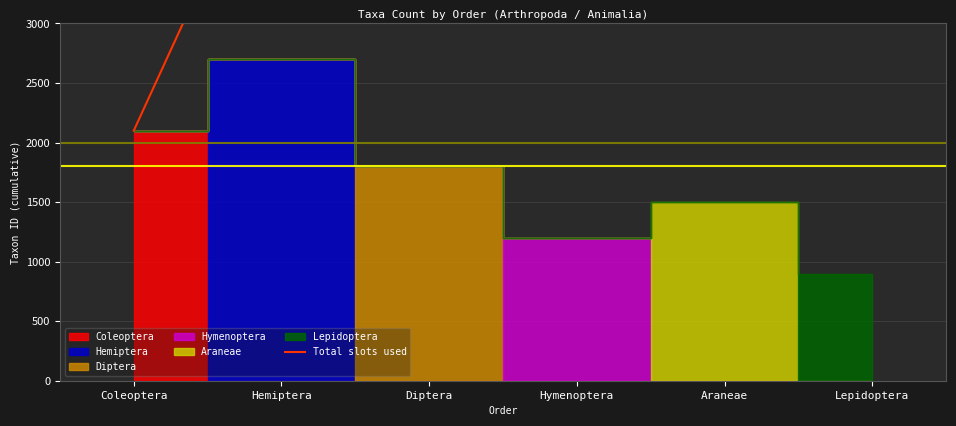

Reading left to right, list all the values displayed in this chart.

2100	4800	6600	7800	9300	10200